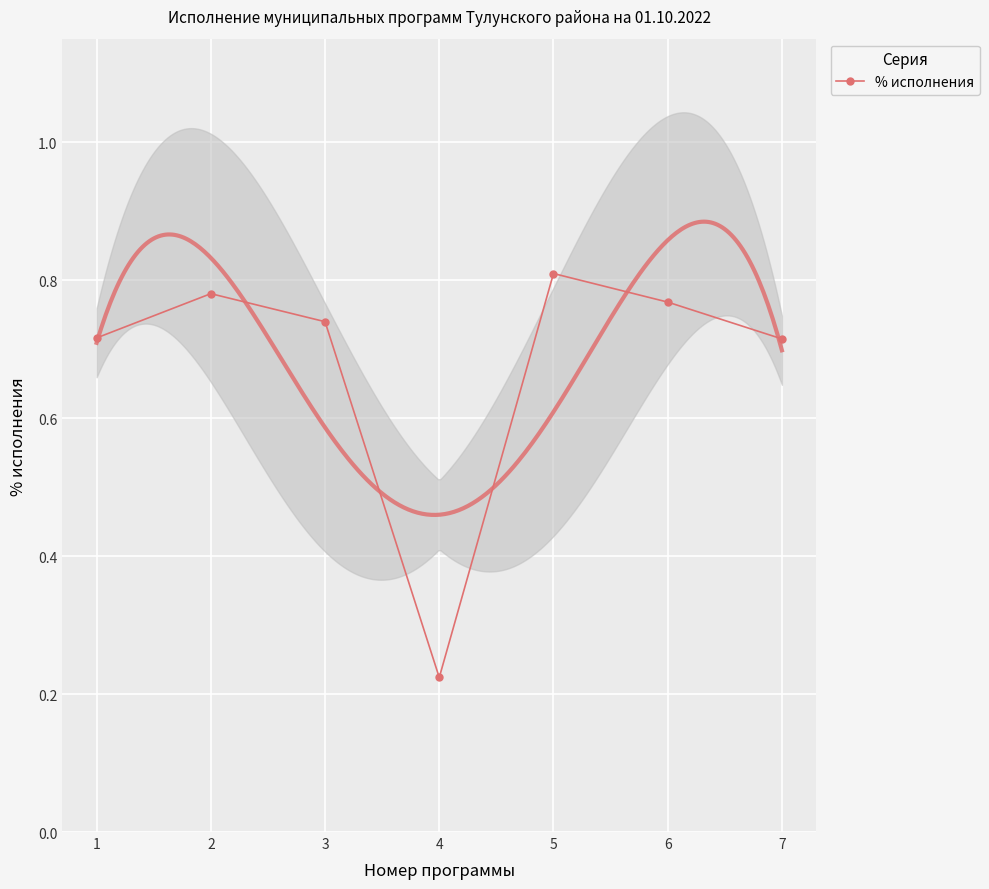

At which category does the data reach its first local valley?

4